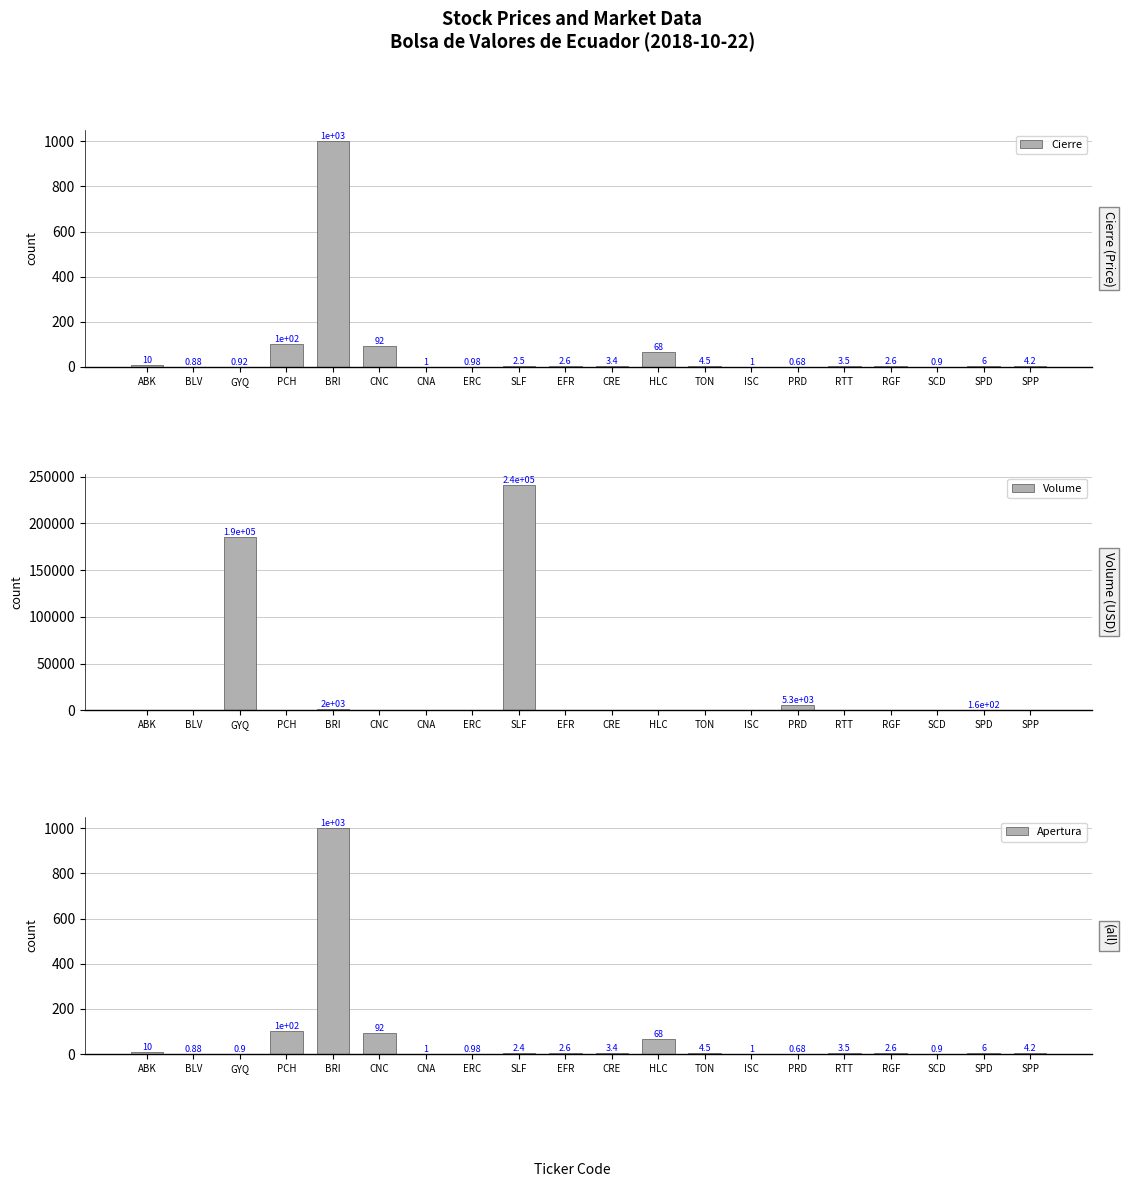

At CRE, list the series in order from smallest to largest.

Volume, Cierre, Apertura